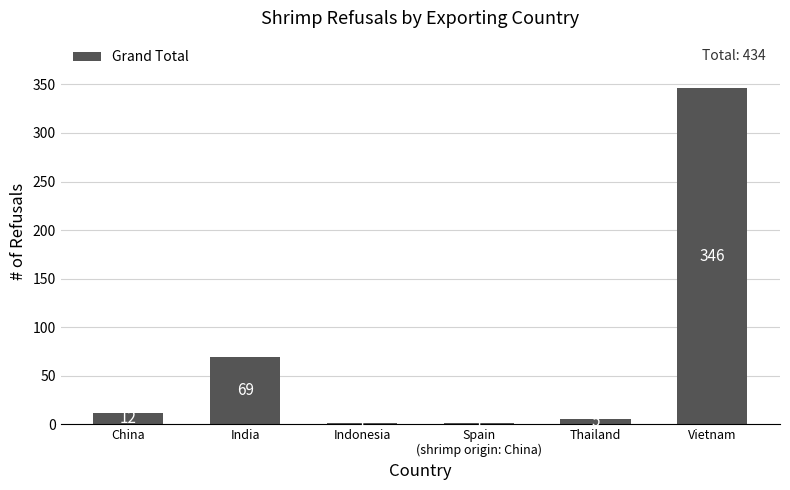

Between India and China, which is larger?

India